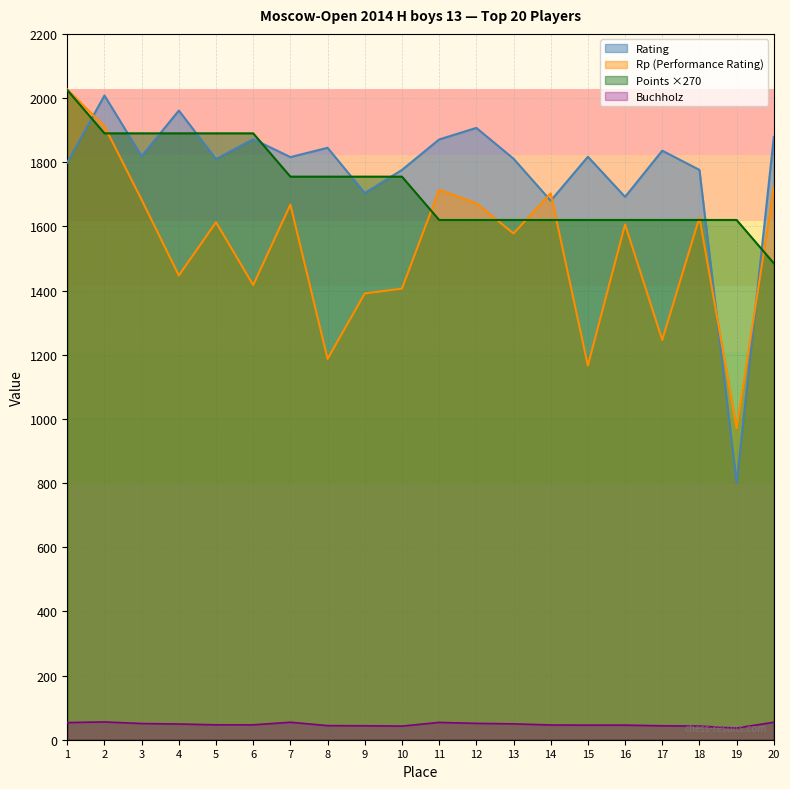

Which series has the largest range (max minus min)?

Rating